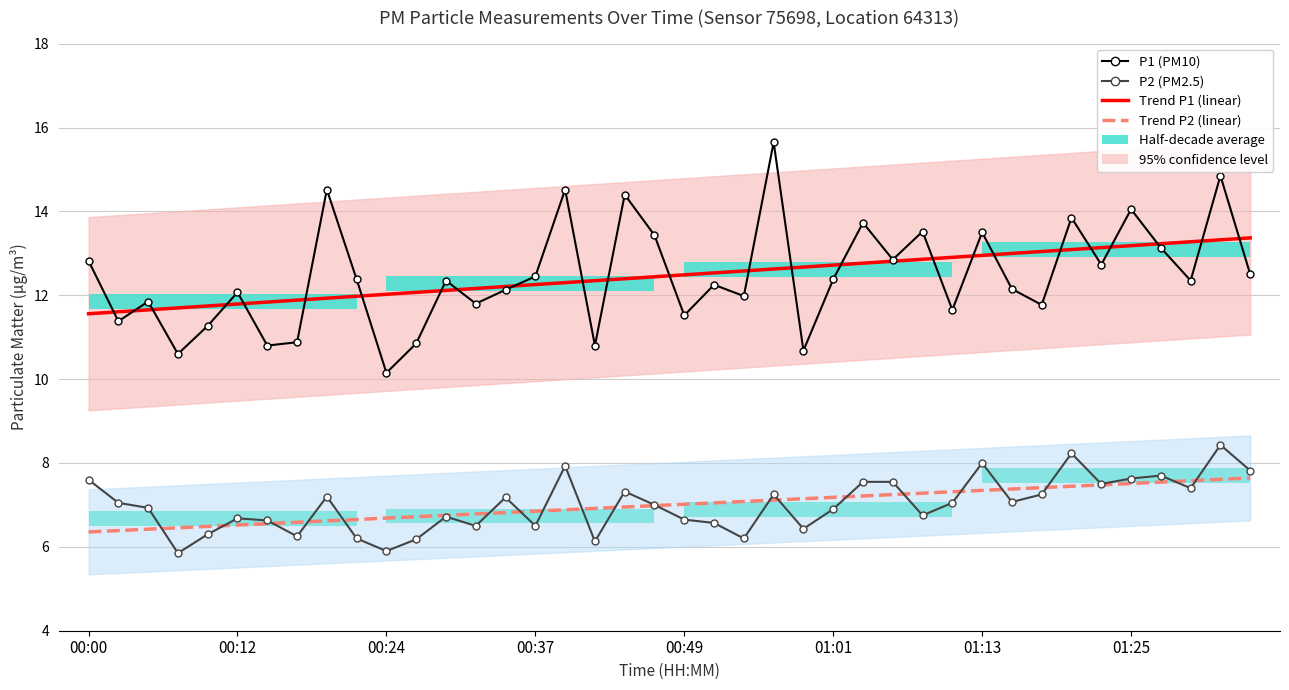

How many bars are there in each group?

4